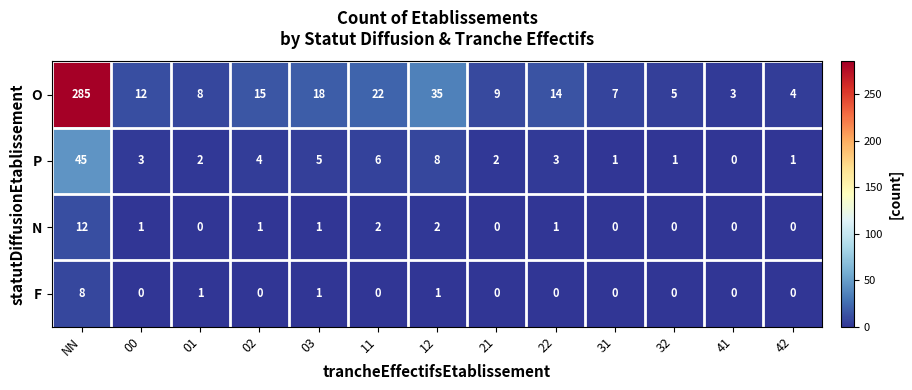

At which category is the sum across all series the highest?

NN